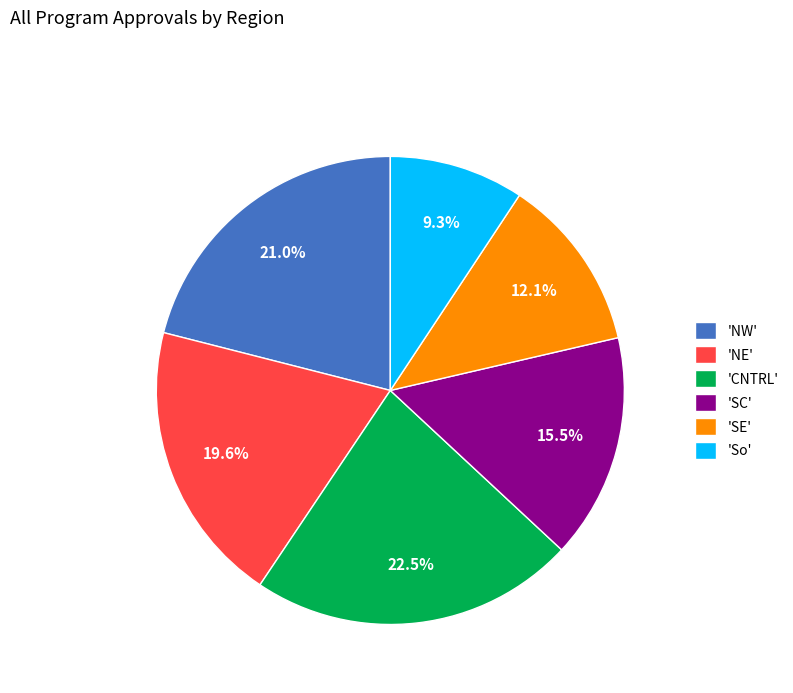

Which has a higher value, 'NE' or 'SE'?

'NE'